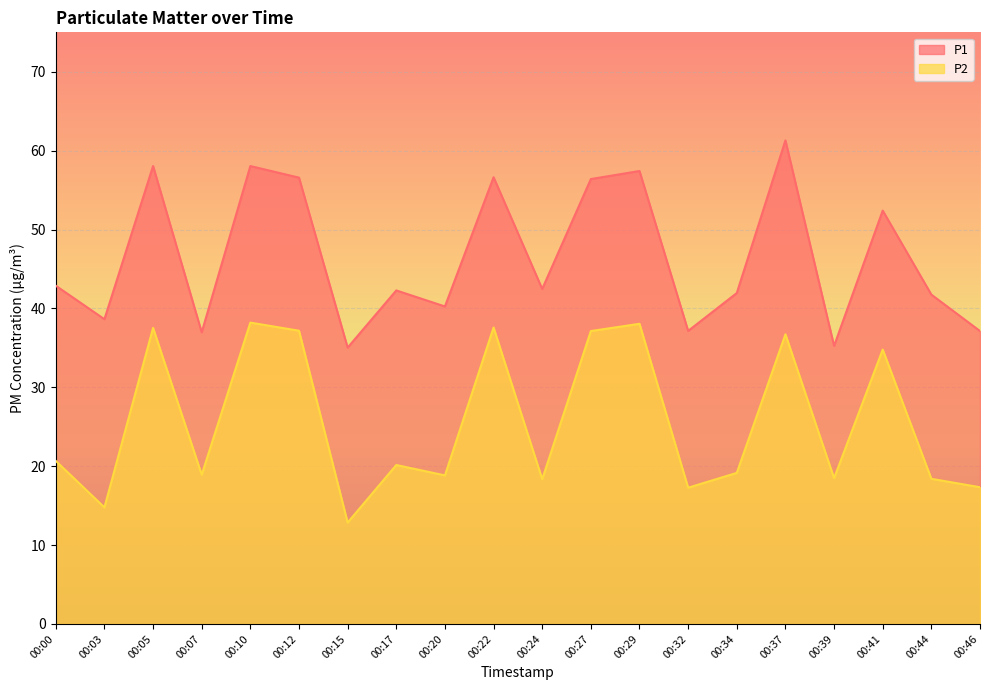

How many distinct data groups are displayed?

2